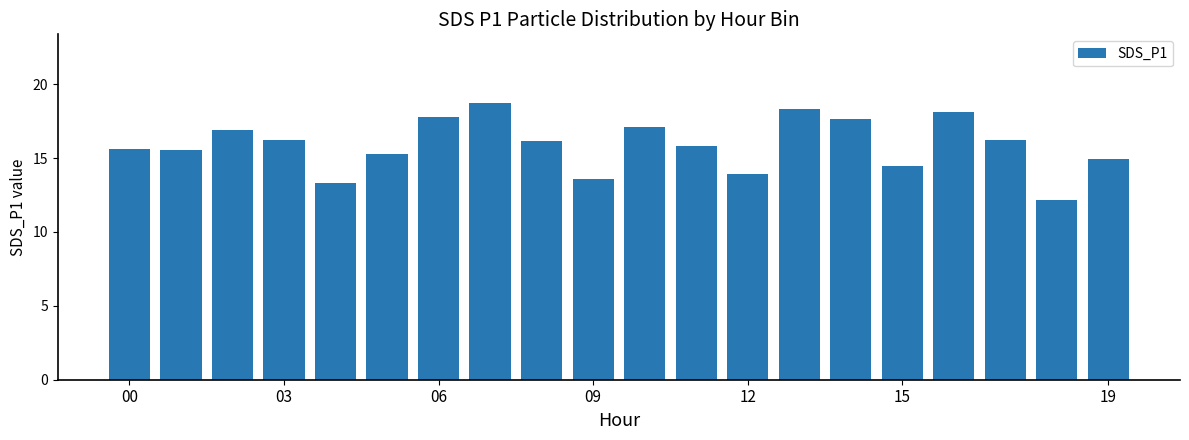

What is the difference between the maximum and minimum values?

6.5